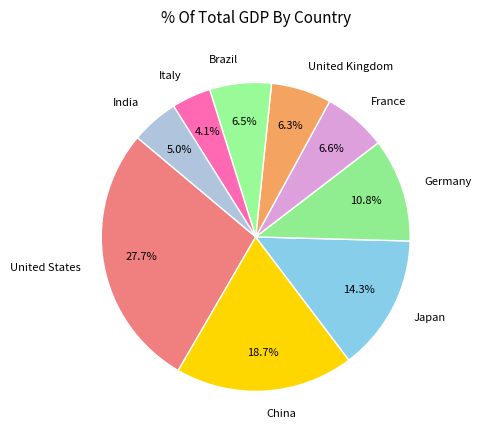

Is it true that Italy is 4% of the pie?

True